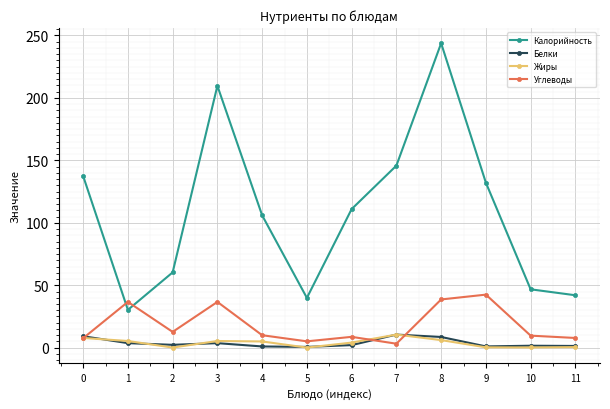

Which series has the widest spread of values?

Калорийность